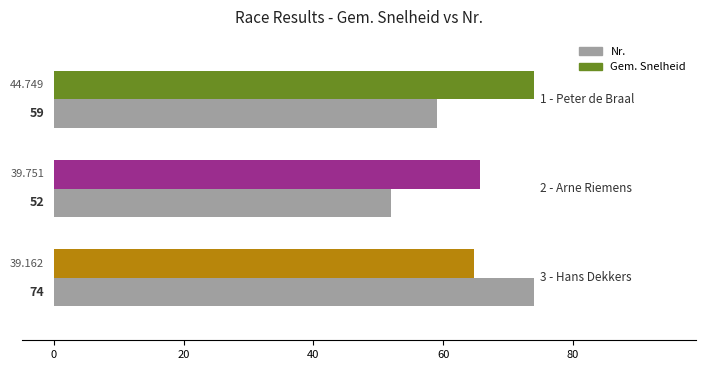

Count the values in the range 52 to 74.

3